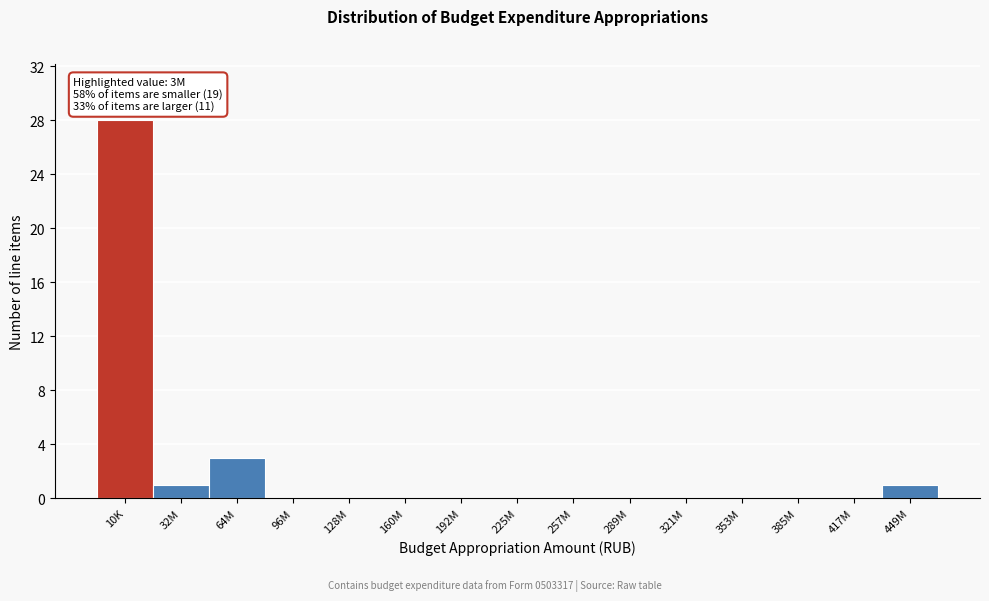

Reading left to right, list all the values displayed in this chart.

10K=28	32M=1	64M=3	96M=0	128M=0	160M=0	192M=0	225M=0	257M=0	289M=0	321M=0	353M=0	385M=0	417M=0	449M=1